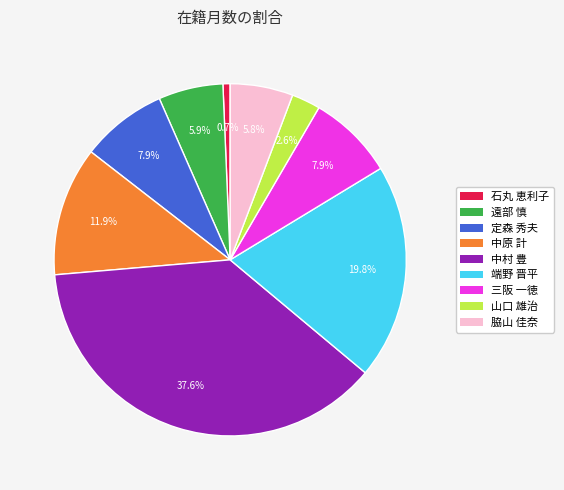

How many slices are in this pie chart?

9